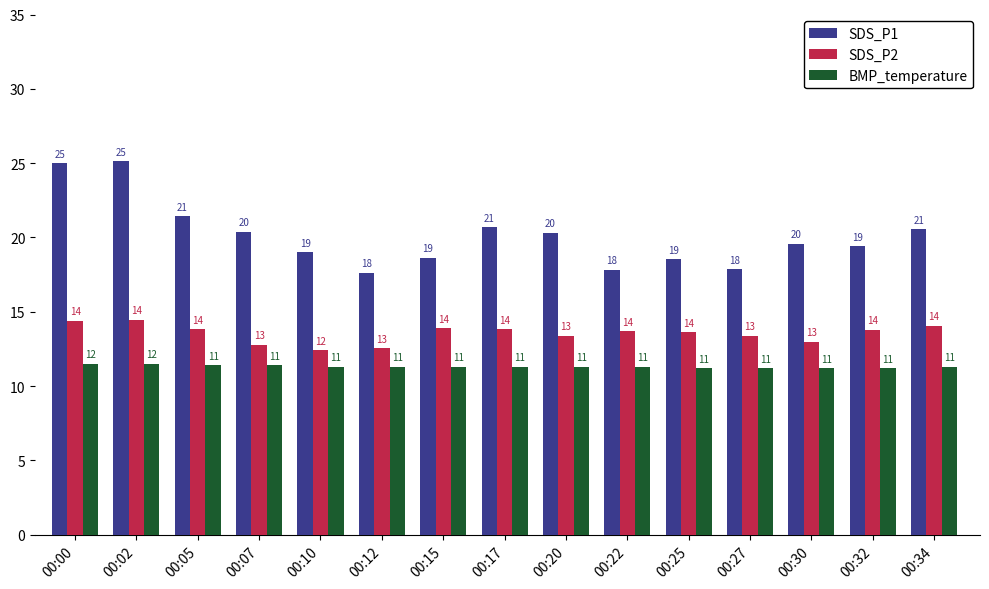

What is the total value across all series at 00:17?

45.8